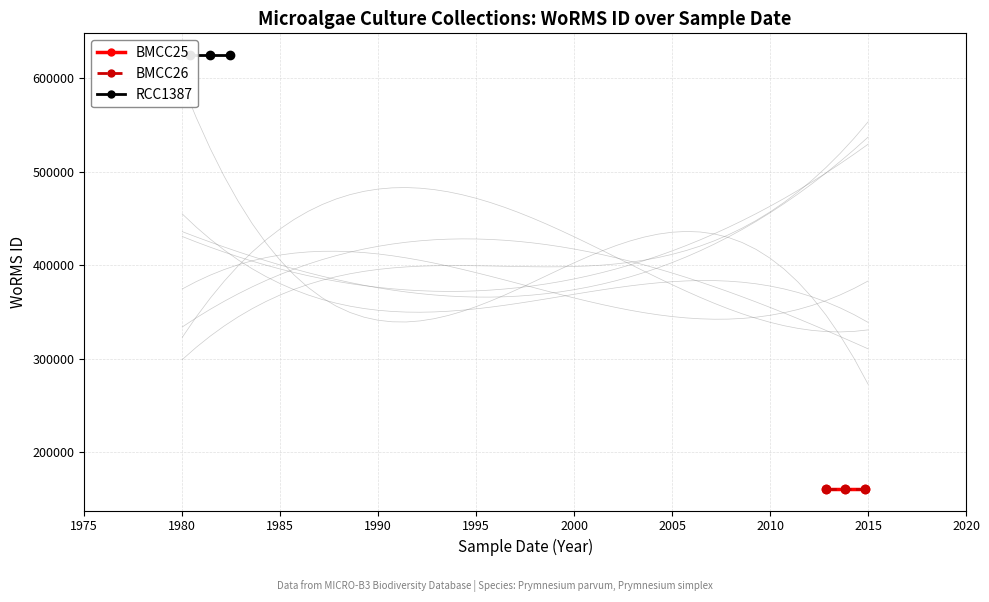

The BMCC25 series shows 95888 at 1985. True or false?

False